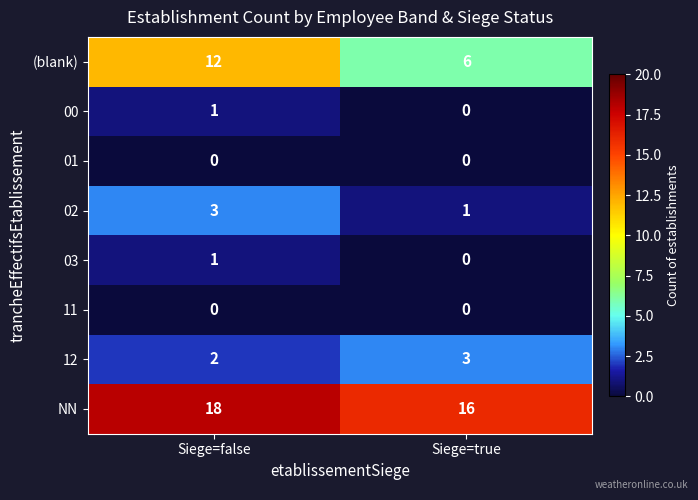

At which category is the sum across all series the highest?

Siege=false